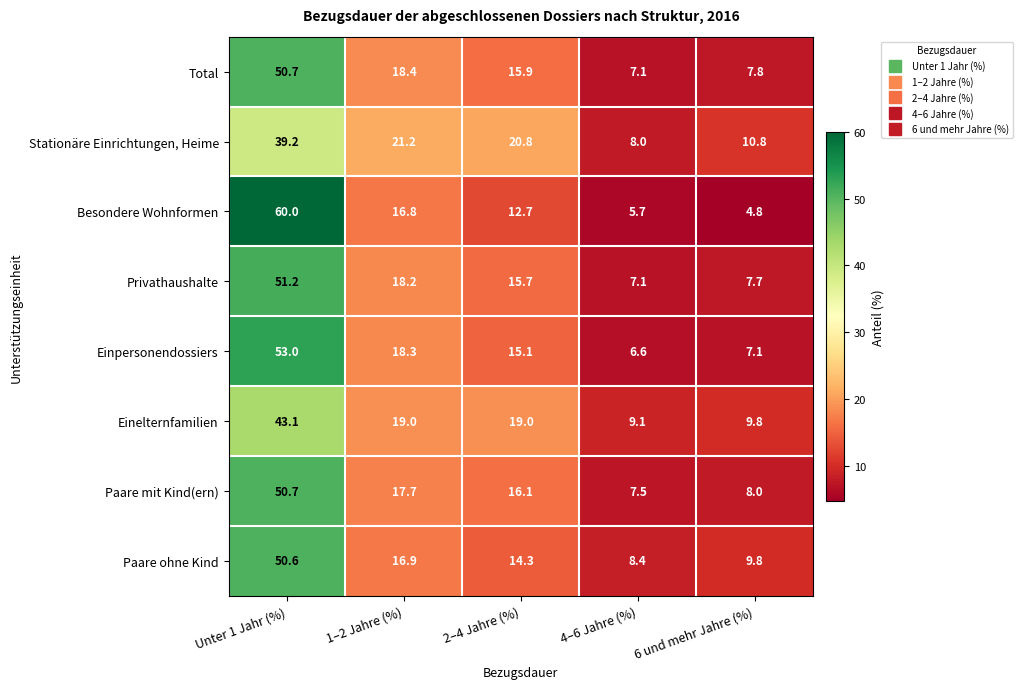

The value of Einelternfamilien at 1–2 Jahre (%) is 26.0. True or false?

False